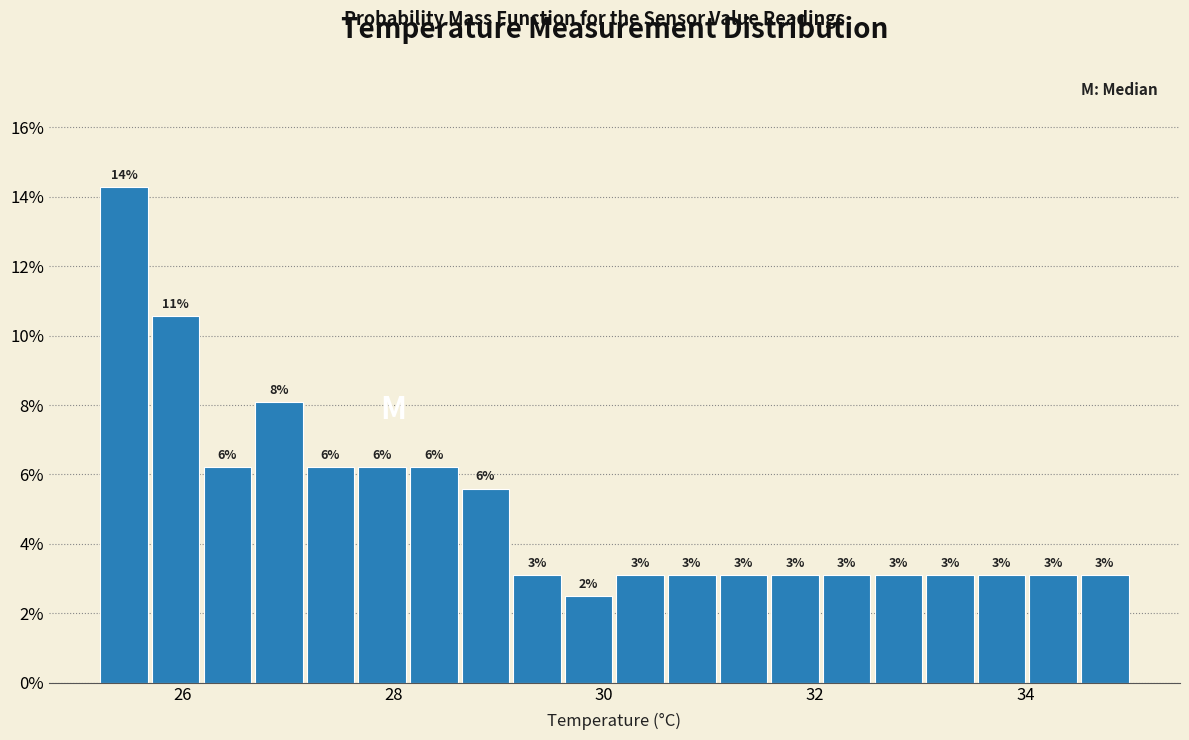

Read against the x-axis, roughly where is the centre of the tallest bar?

25.4